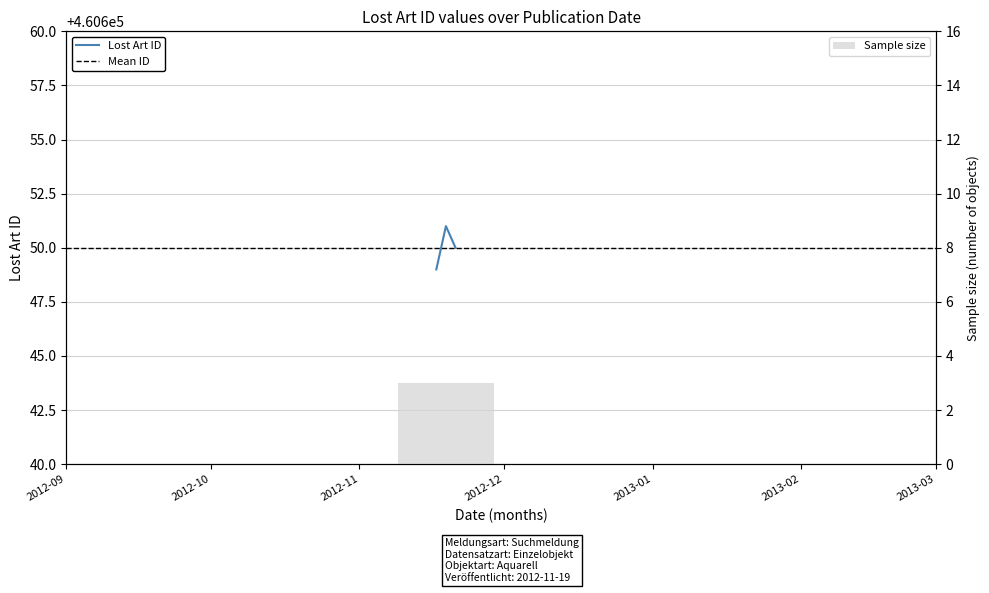

Reading left to right, extract all data points from this chart.

460649	460651	460650